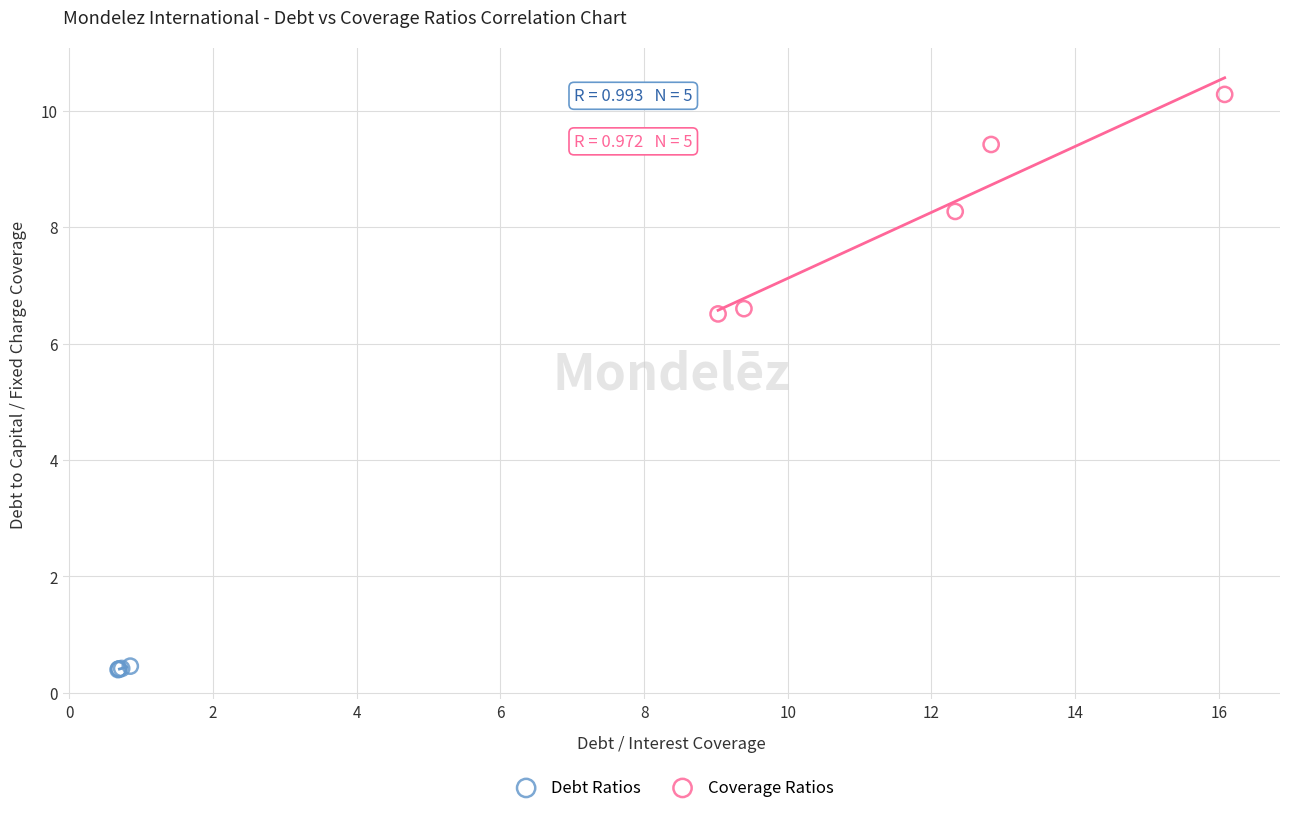

Which series contains the lowest Y value?

Debt Ratios